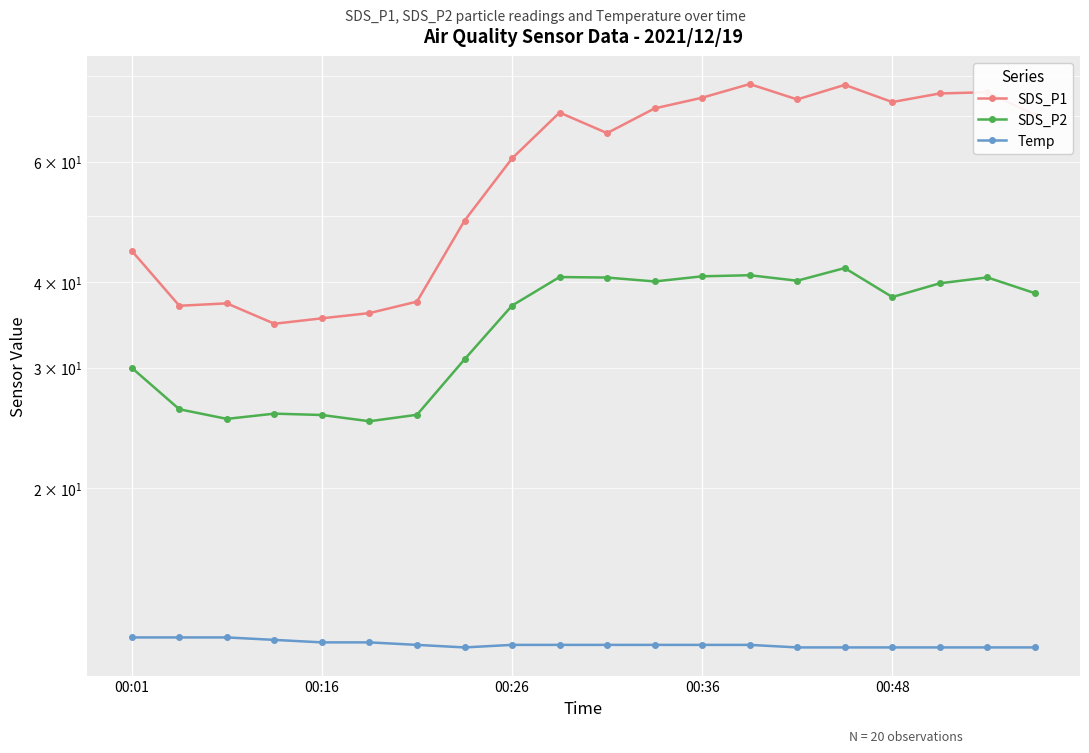

True or false: SDS_P2 and Temp intersect in this chart.

False